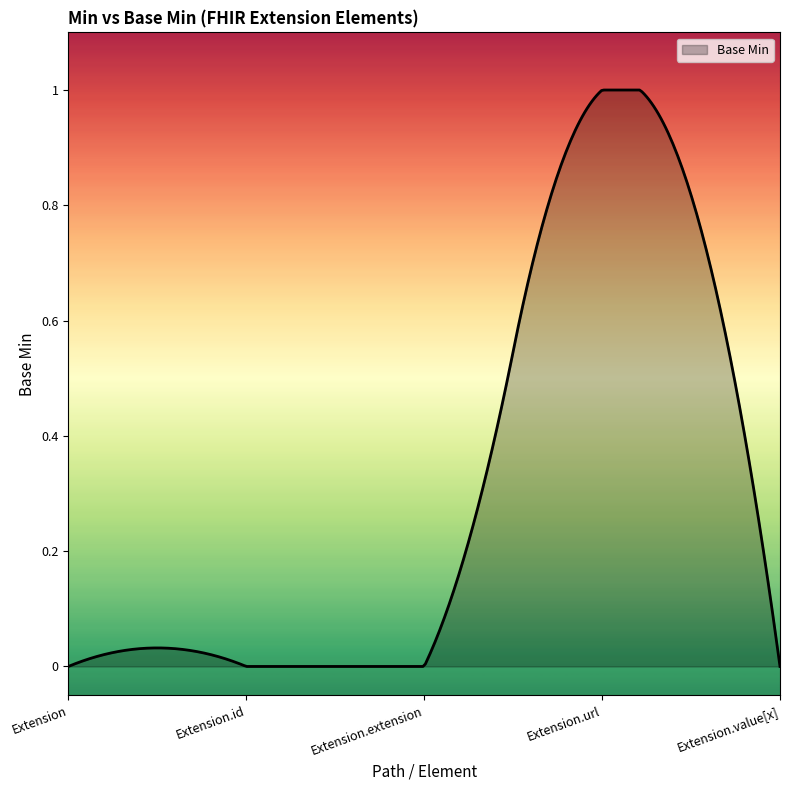

Which label corresponds to the largest value in the chart?

Extension.url